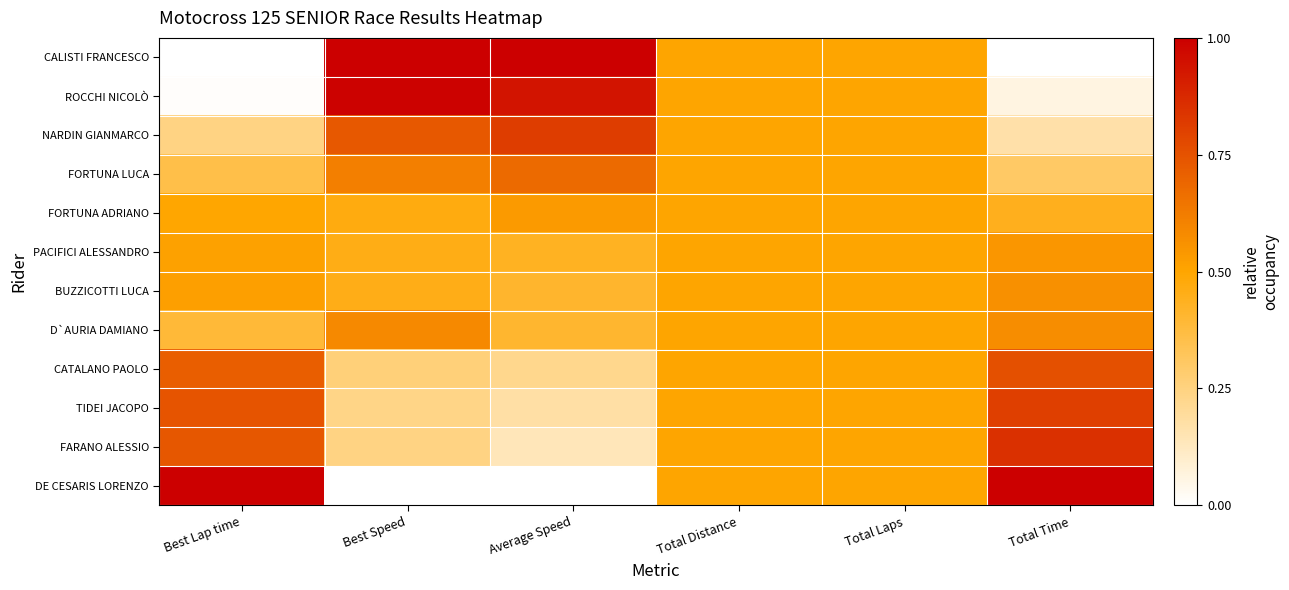

How many series are shown in this chart?

12